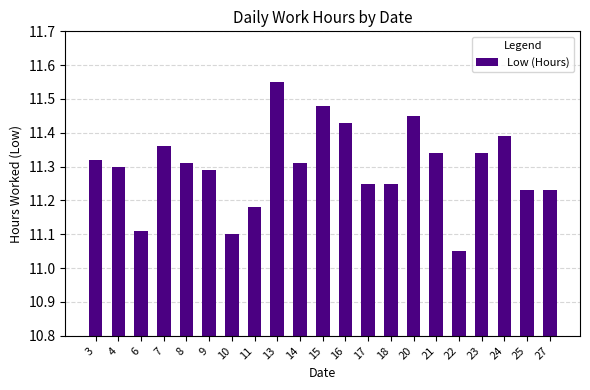

What is the ratio of the value at 13 to the value at 11?

1.0